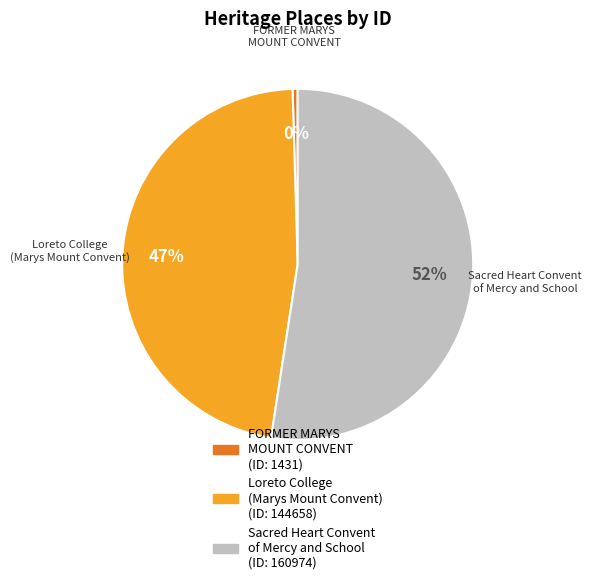

Do Sacred Heart Convent of Mercy and School and Loreto College (Marys Mount Convent) together represent more than half of the pie?

Yes